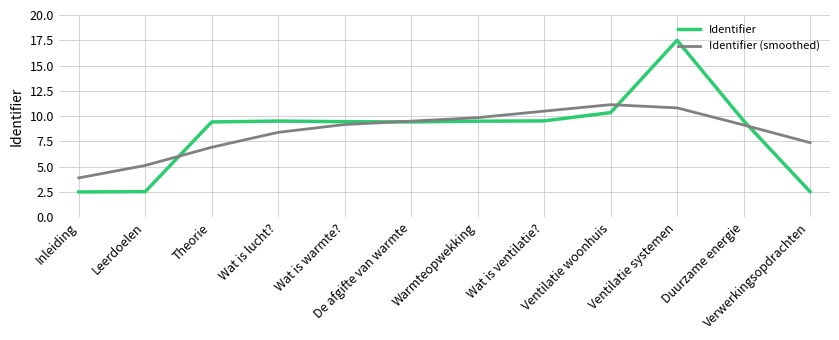

Between which two adjacent categories do Identifier and Identifier (smoothed) first intersect?

Leerdoelen and Theorie